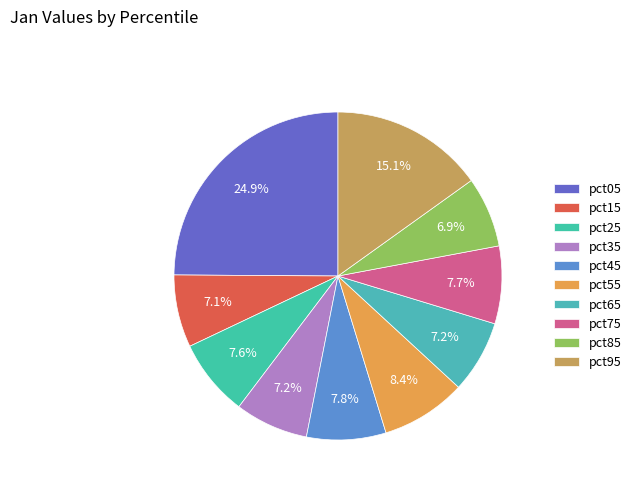

Count the number of slices in the pie.

10